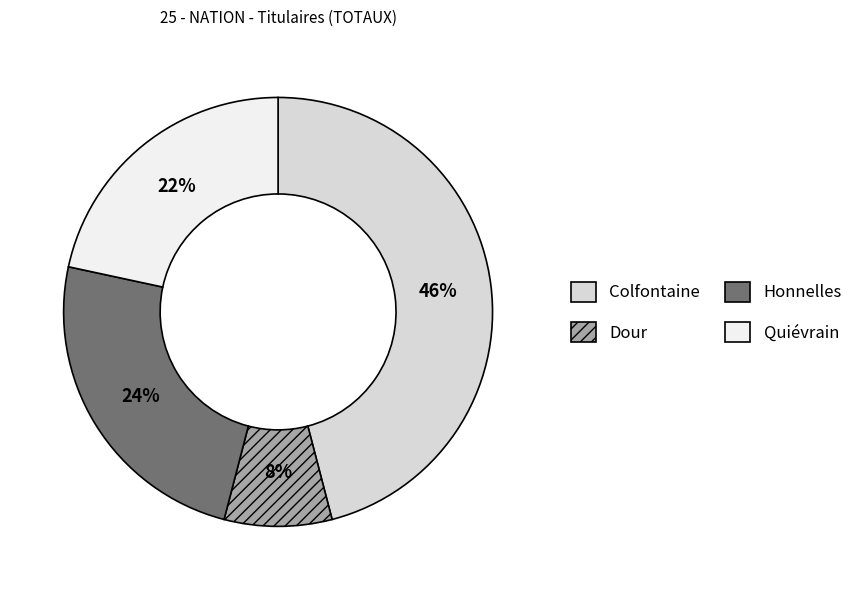

To the nearest percent, what is the difference between the largest and smallest slice percentages?

38%